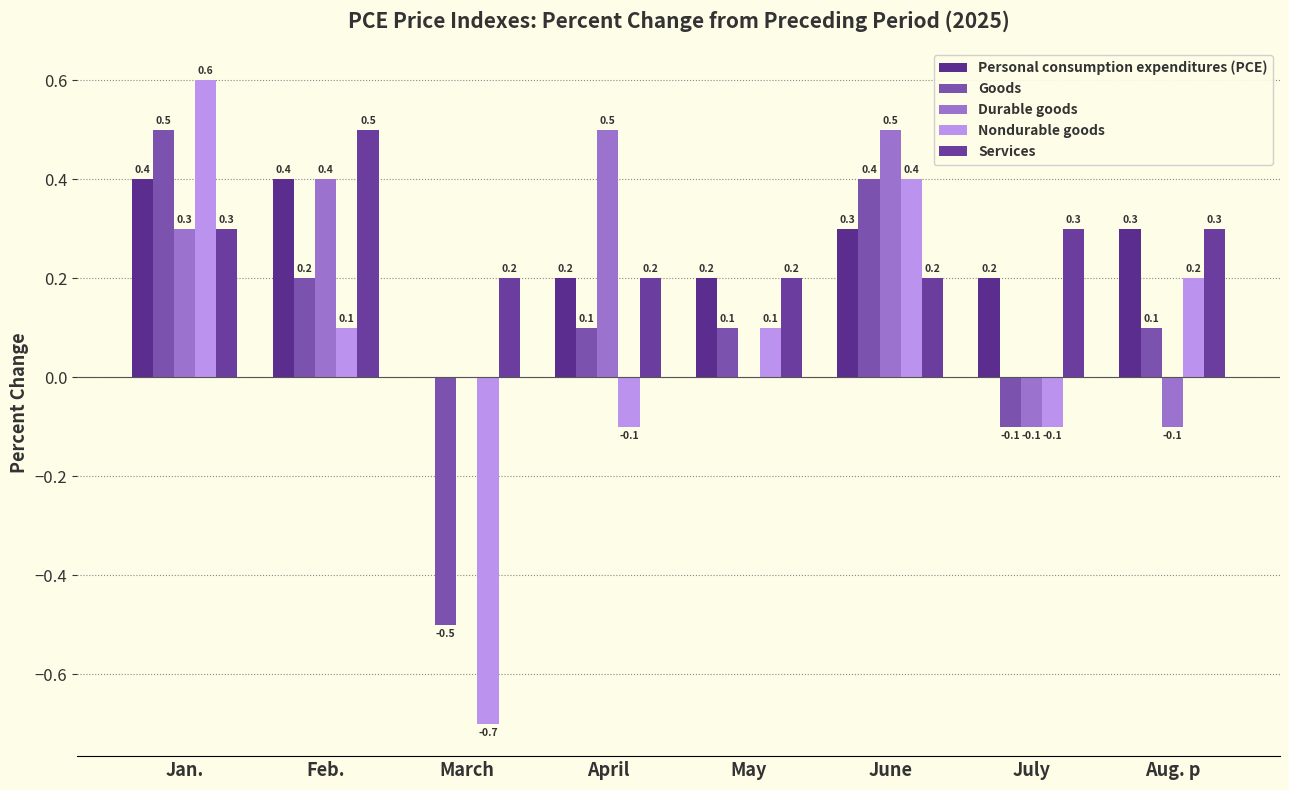

What is the total value across all series at March?

-1.0